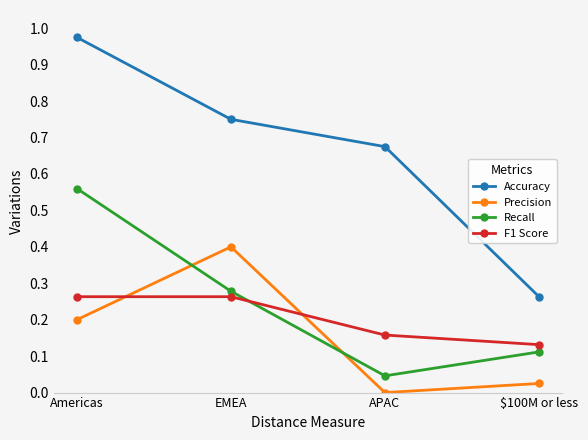

The Recall series shows 0.2 at $100M or less. True or false?

False